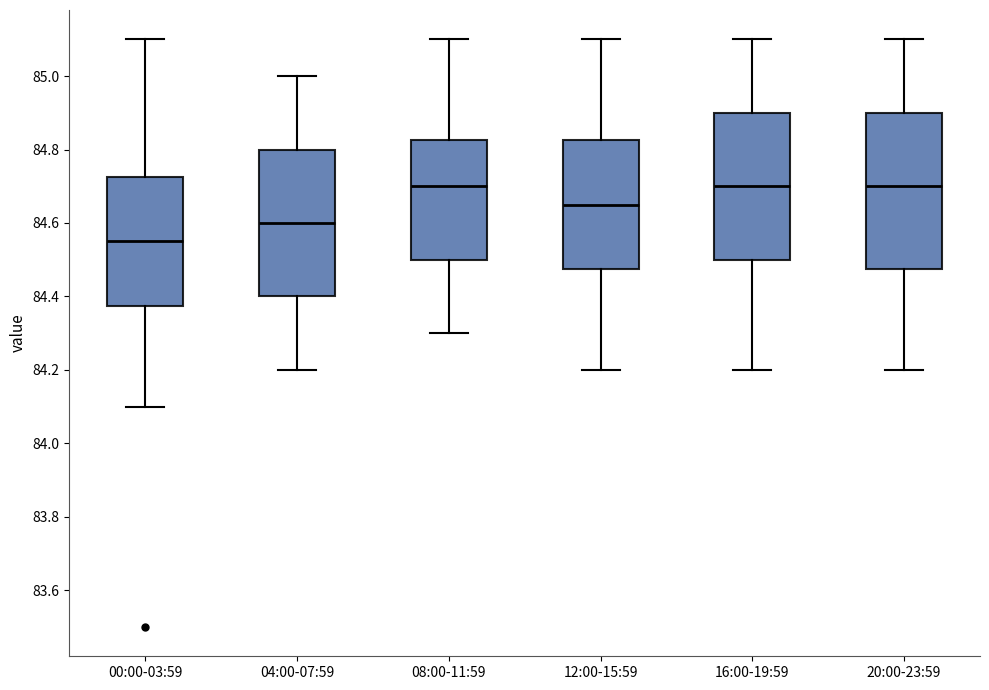

Where is the upper edge of the box for 00:00-03:59 on the y-axis? The values are not printed on the chart, so give them approximately, as read against the axis.

84.72